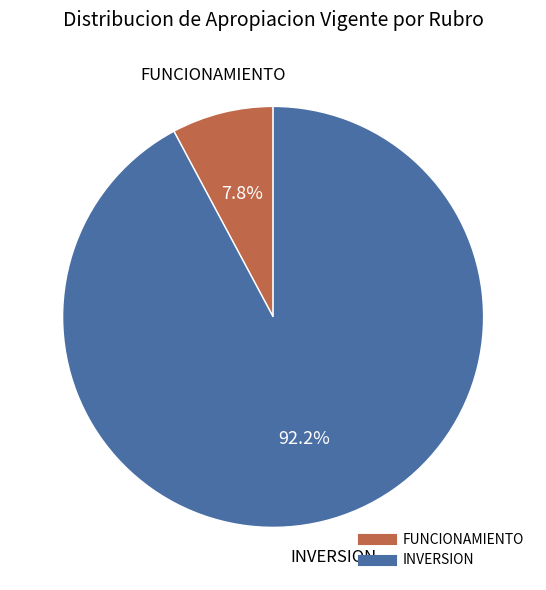

Is it true that INVERSION is 92% of the pie?

True